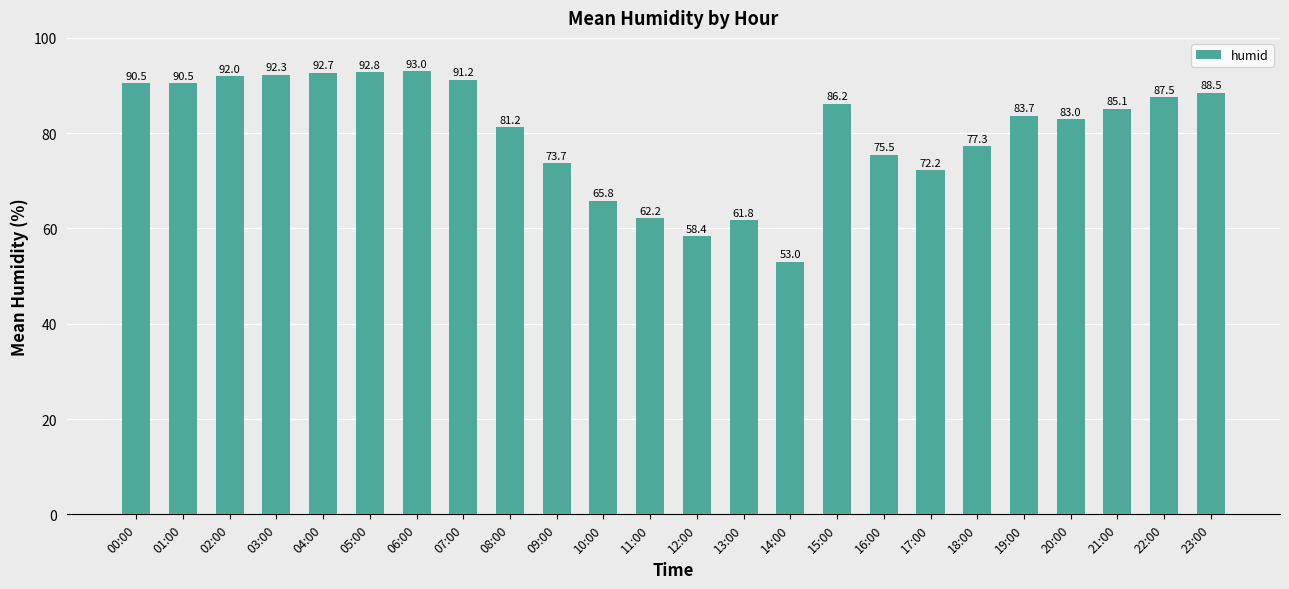

How many data points are less than 85?

12